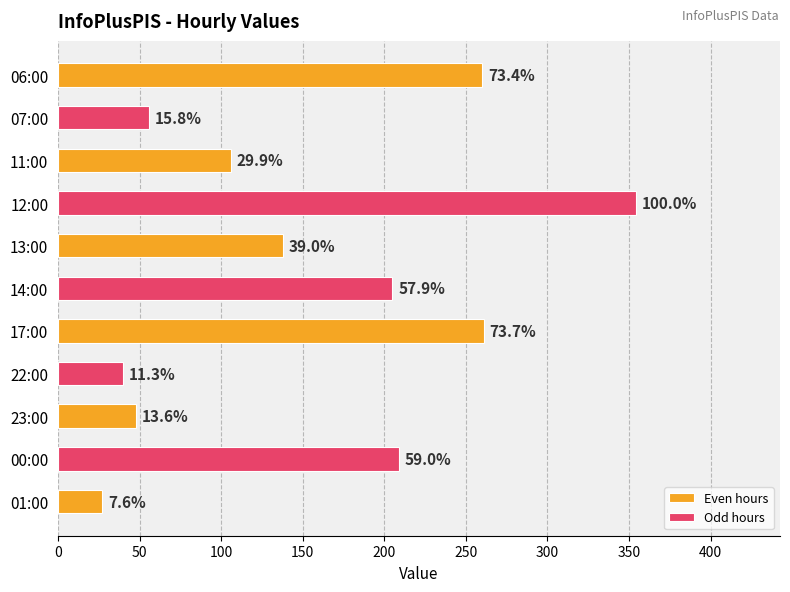

What is the difference between the values at 22:00 and 14:00?

165